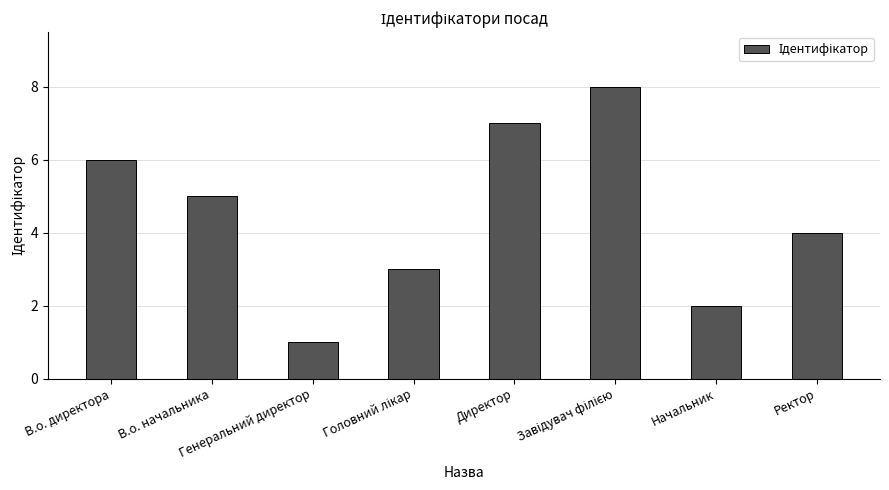

What is the greatest value displayed?

8